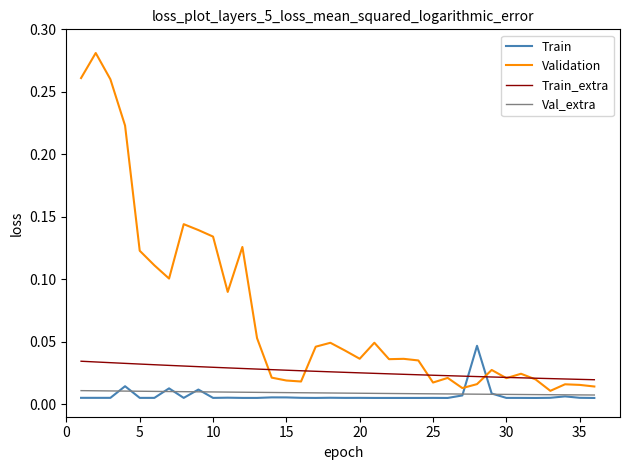

Which series ends up on top after the final intersection of Train and Train_extra?

Train_extra